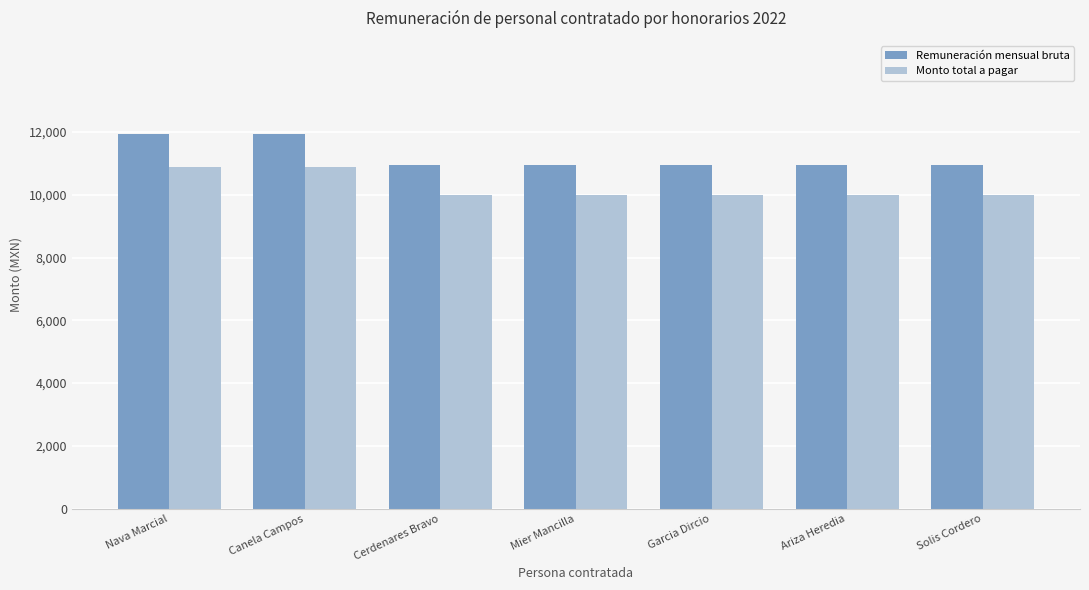

What is the lowest value of the Monto total a pagar series?

10000.0